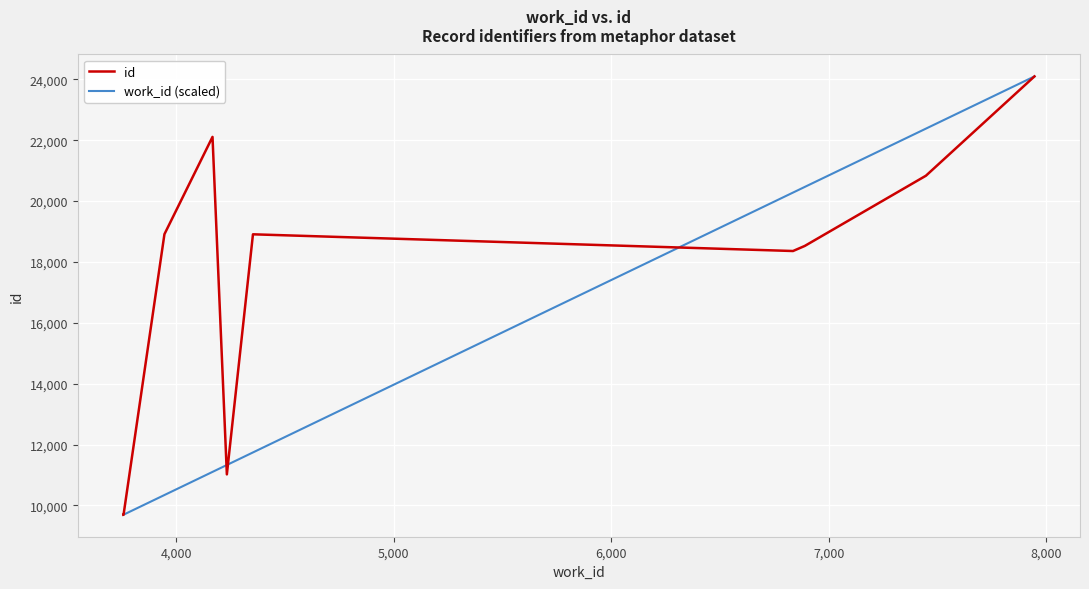

How many distinct data groups are displayed?

2